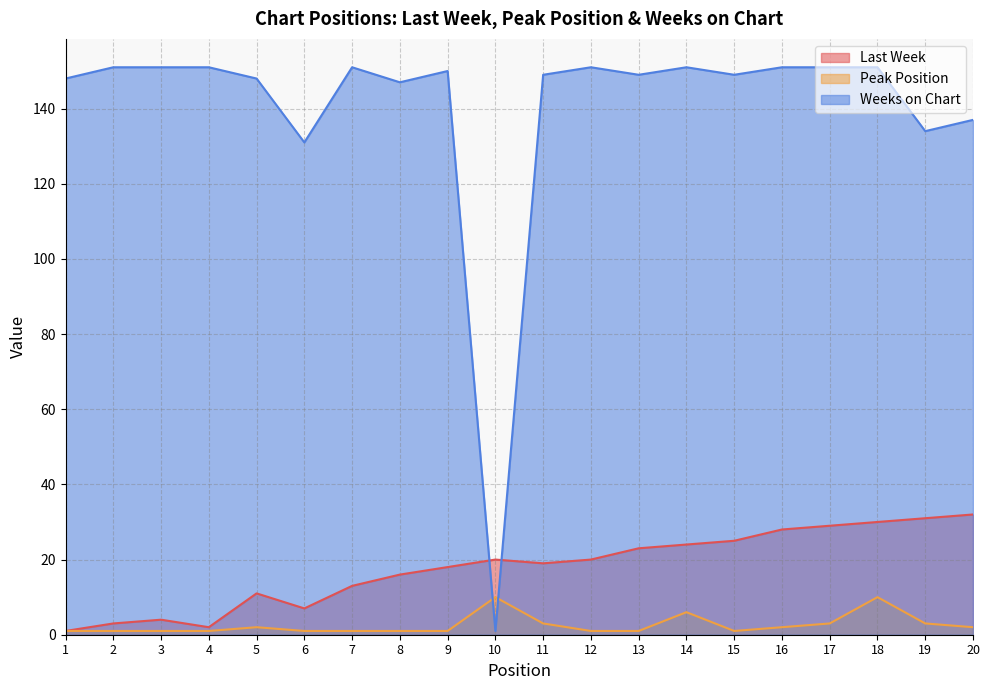

What is the difference between the Last Week values at 13 and 4?

21